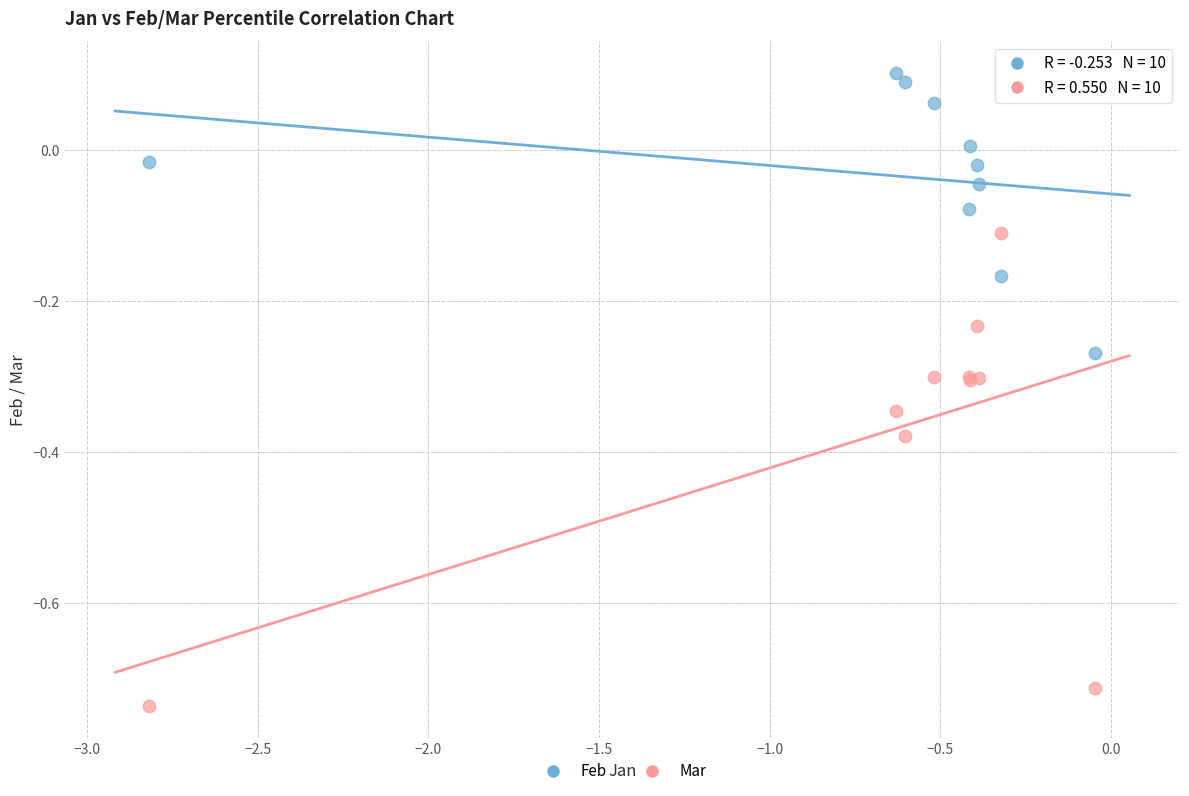

What is the X range (max minus min) for the scatter plot?

2.8